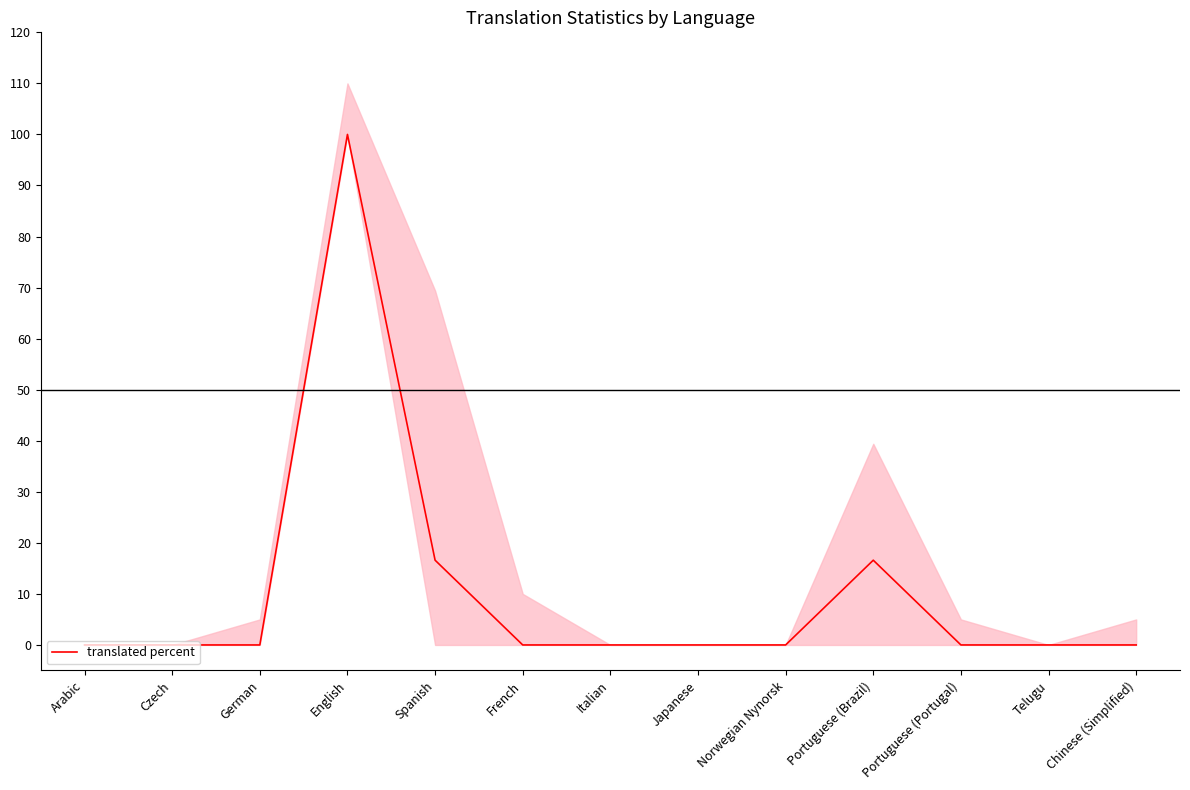

What is the label of the 9th point from the right?

Spanish